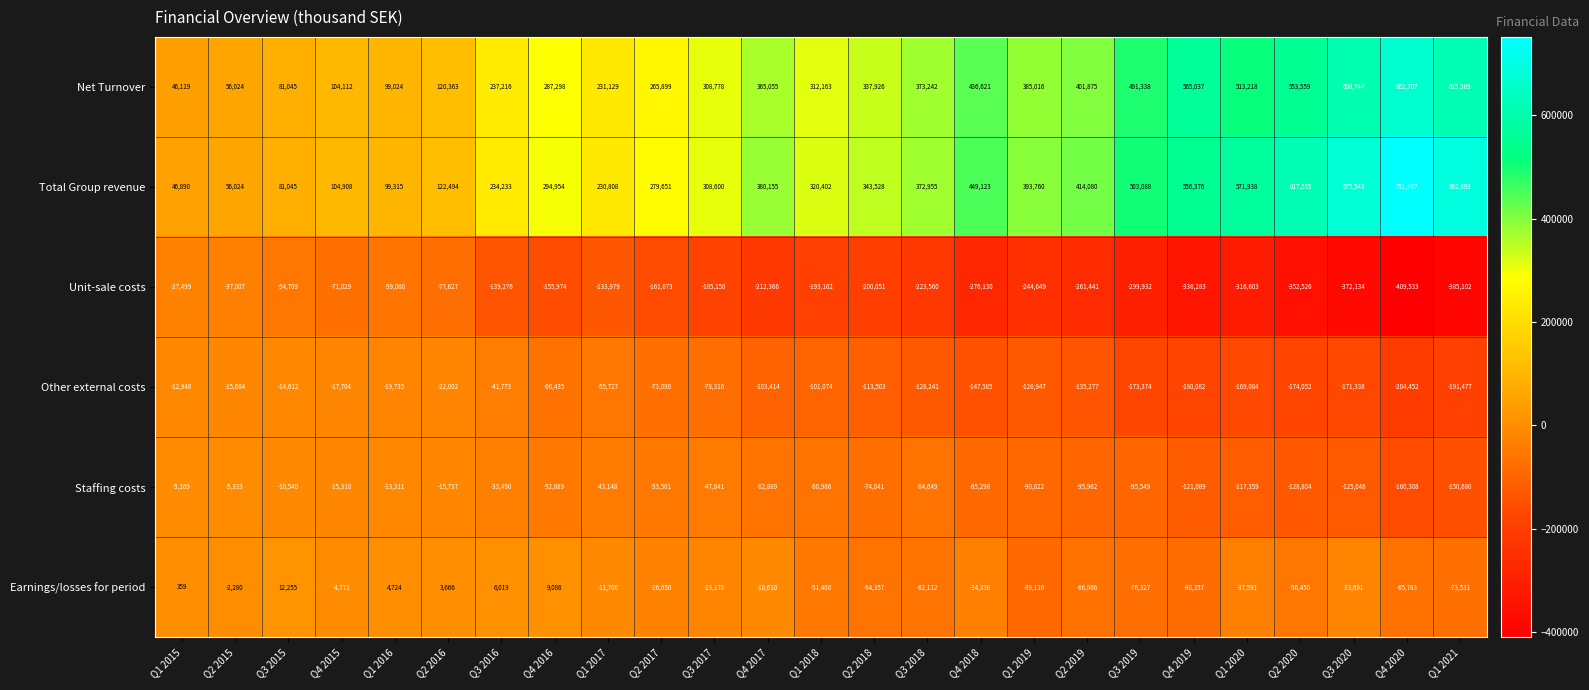

Count the number of data series in this chart.

6